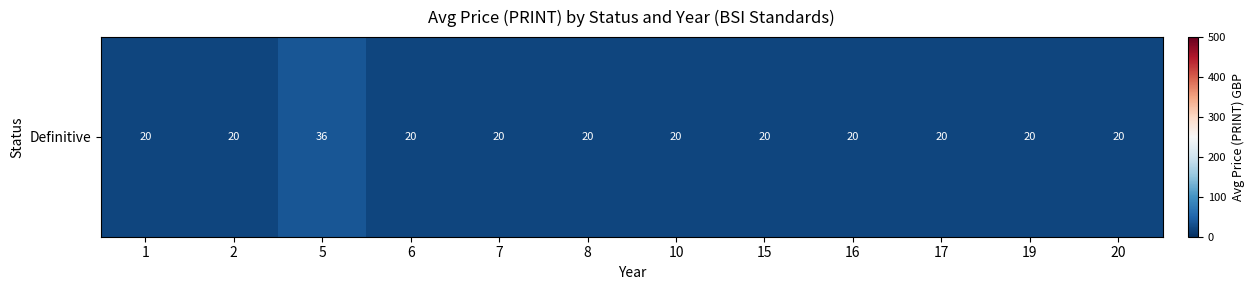

Reading left to right, extract all data points from this chart.

20	20	36	20	20	20	20	20	20	20	20	20